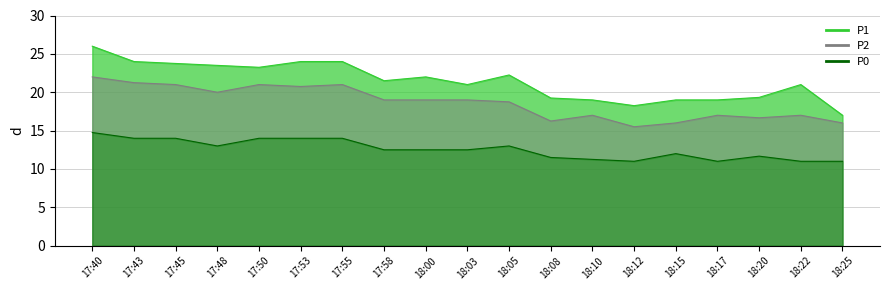

Where does the P2 series first go above 19?

17:40